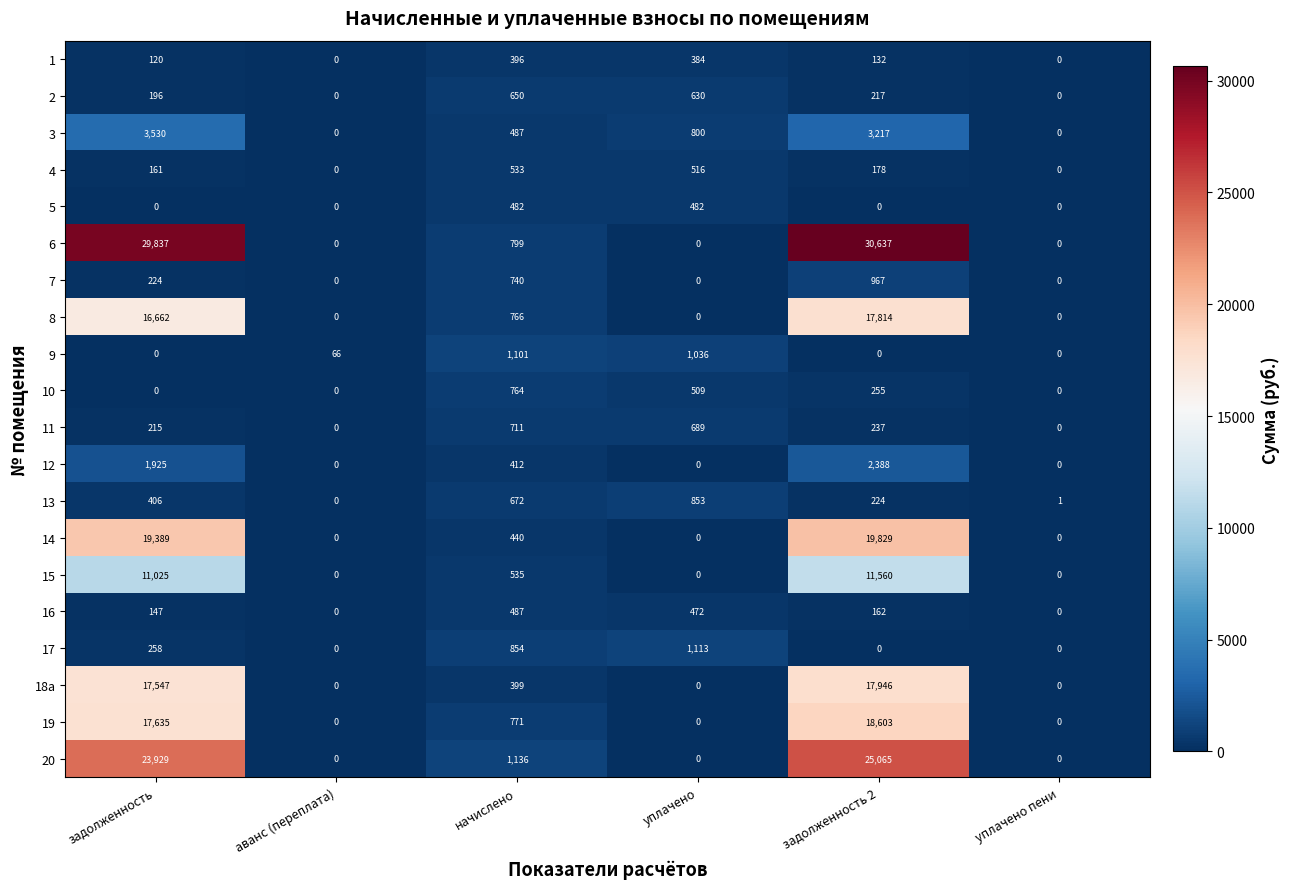

What is the highest value of the 10 series?

764